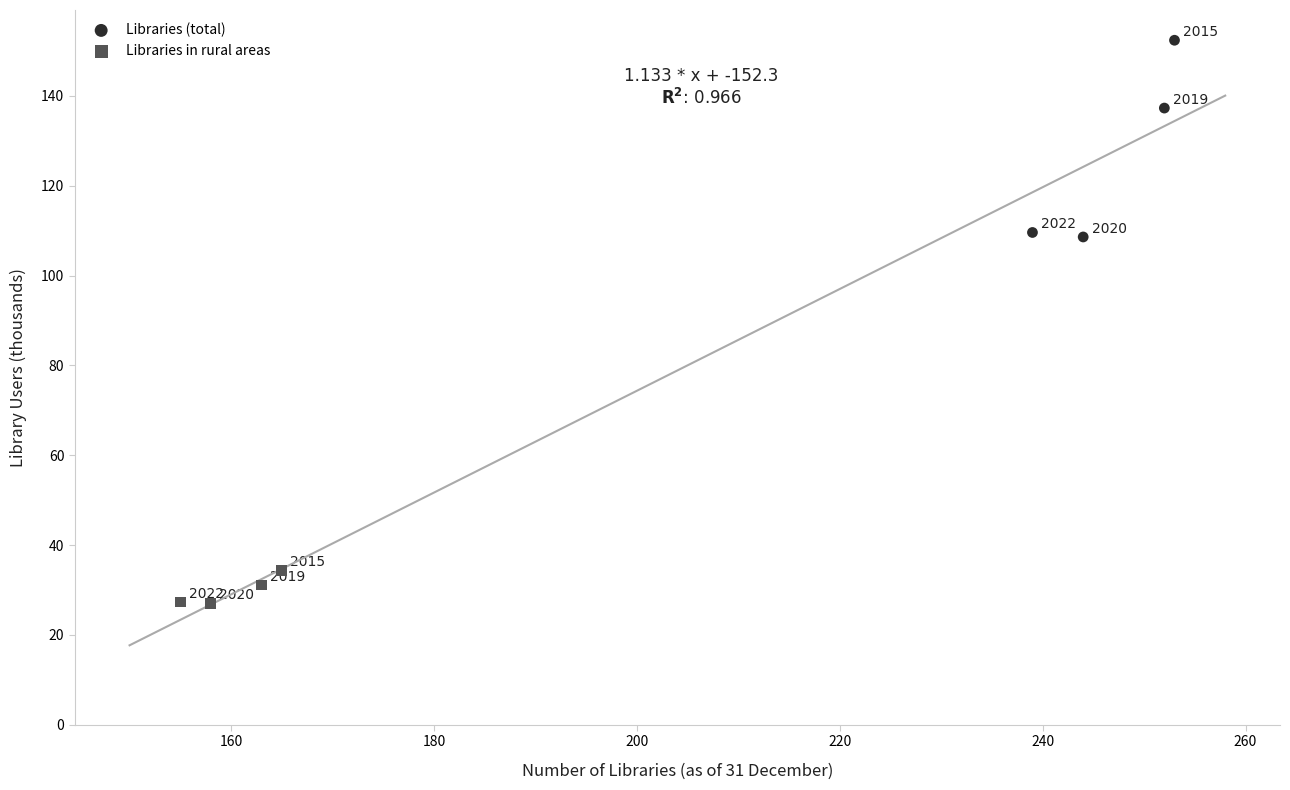

Which series has the largest Y range (max minus min)?

Libraries (total)